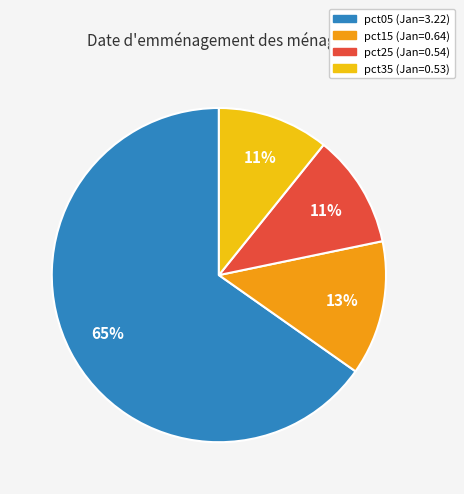

To the nearest percent, what is the average slice percentage?

25%